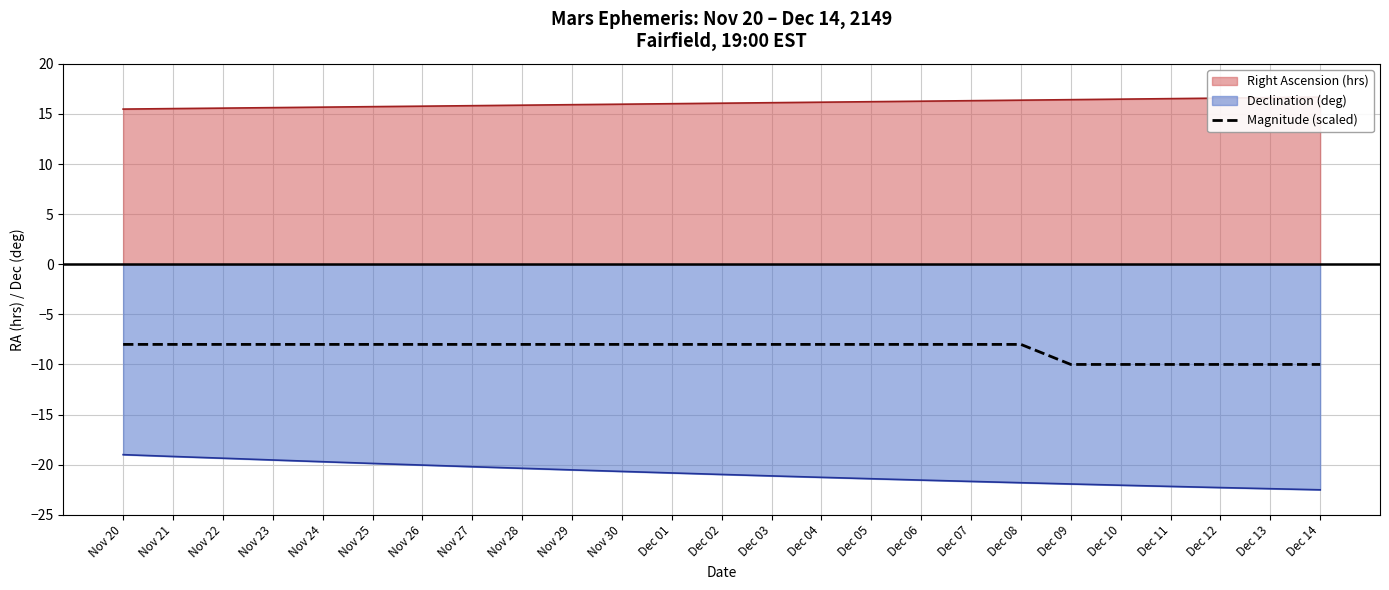

Read the value at Nov 29.

-8.0